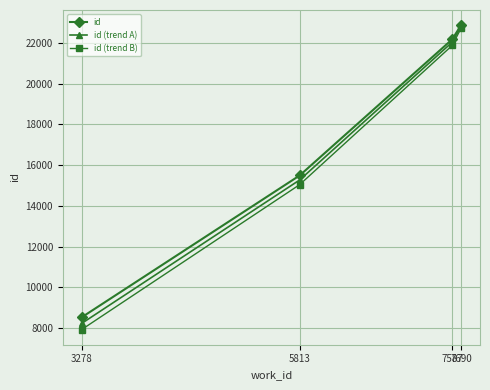

What are all the series names shown in the legend?

id, id (trend A), id (trend B)